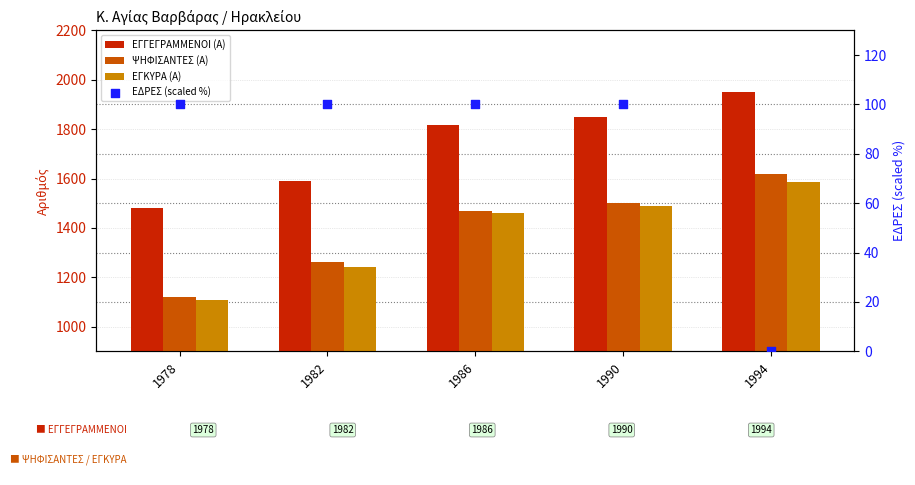

What is the total value across all series at 1994?

5157